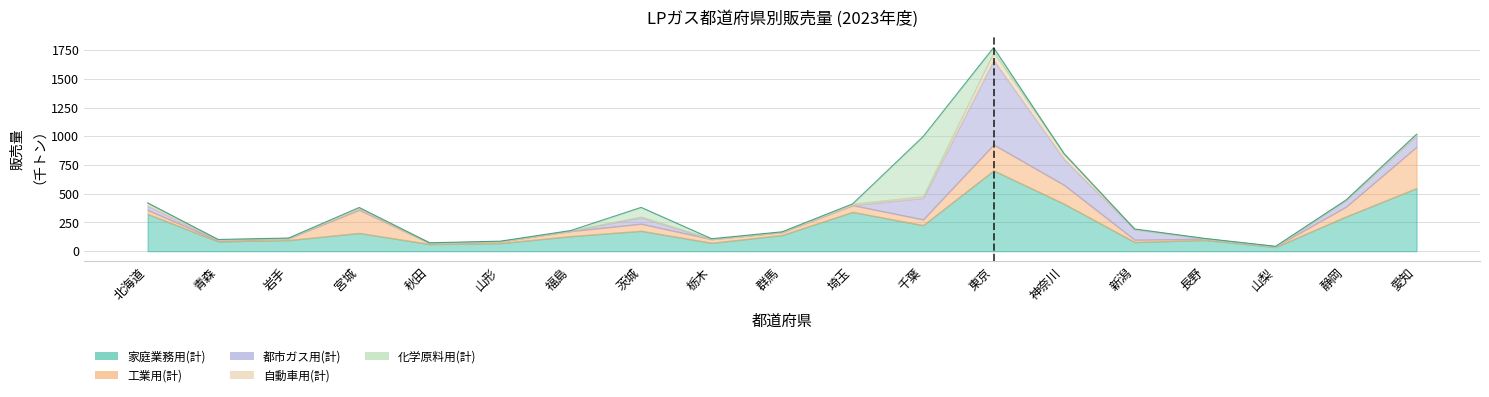

Approximately how many times larger is the value at 神奈川 compared to 福島?

4.7